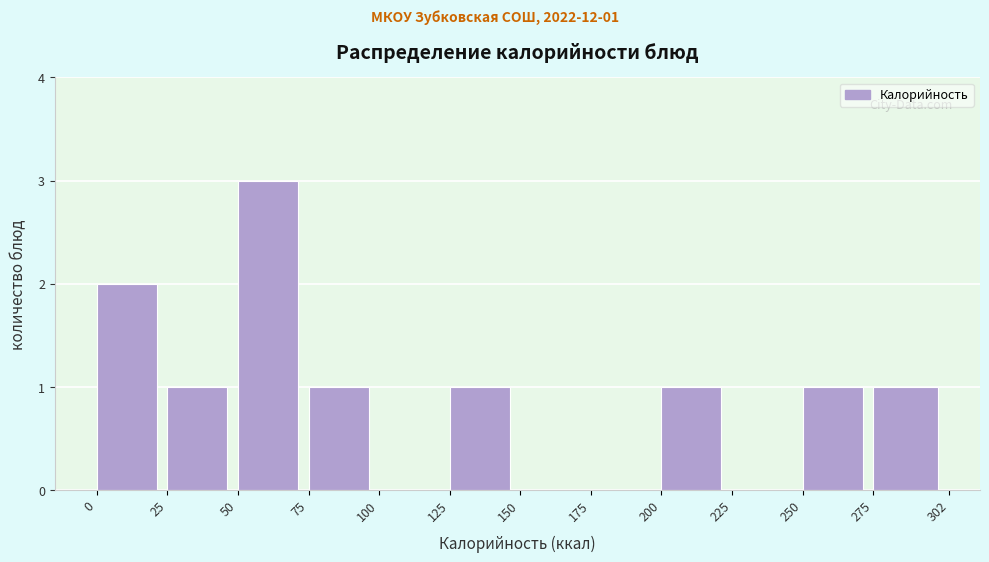

Over which range of the x-axis is the bar tallest?

50 to 75